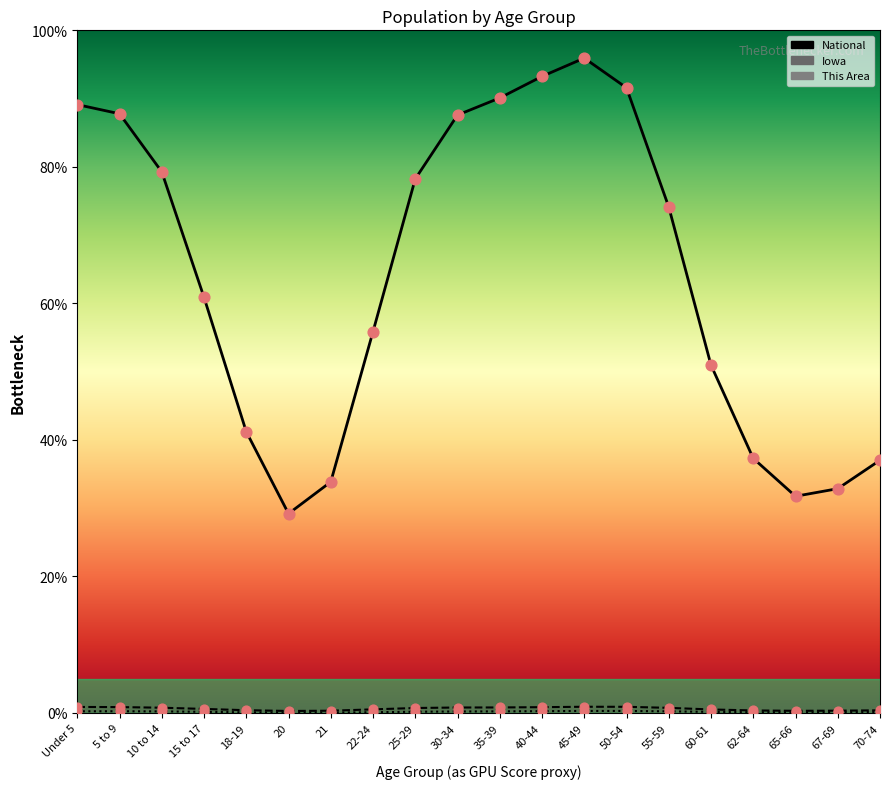

Which series has the largest total across all categories?

National